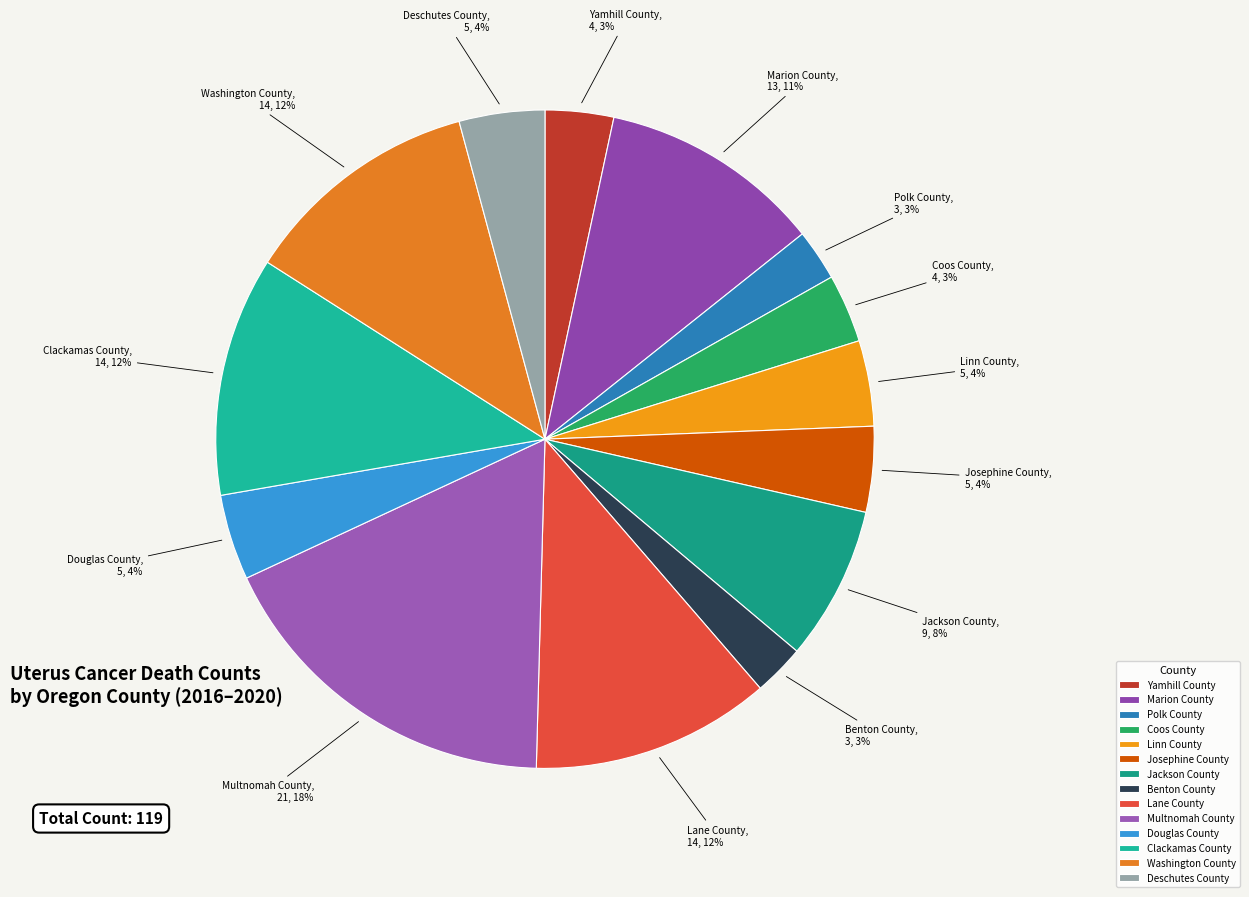

What is the largest slice in the pie chart?

Multnomah County